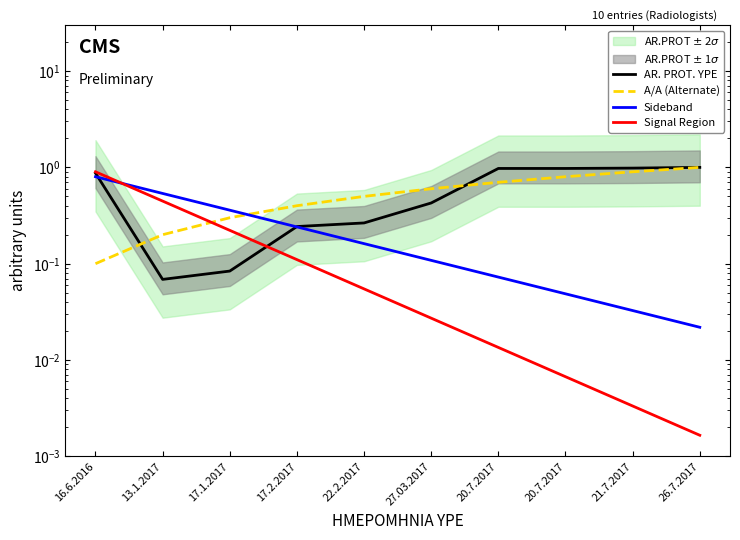

Where do Signal Region and A/A (Alternate) first cross each other?

13.1.2017 and 17.1.2017